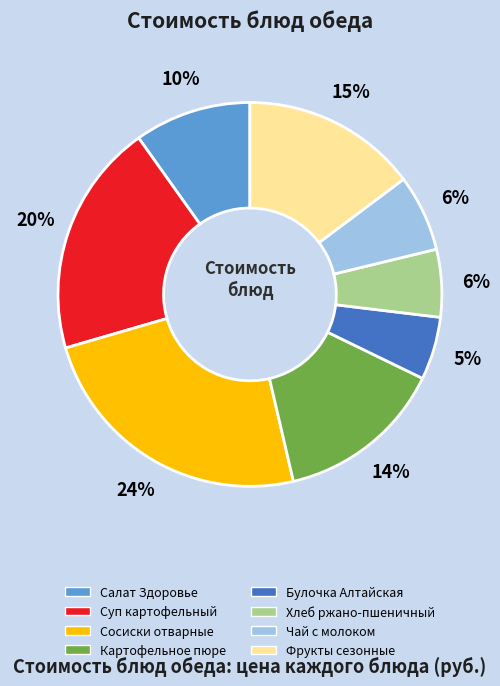

True or false: Картофельное пюре accounts for 1% of the total.

False